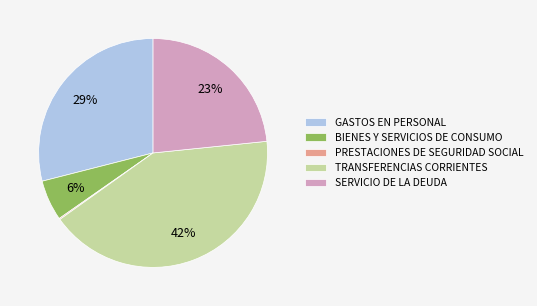

To the nearest percent, what percentage of the pie is GASTOS EN PERSONAL?

29%